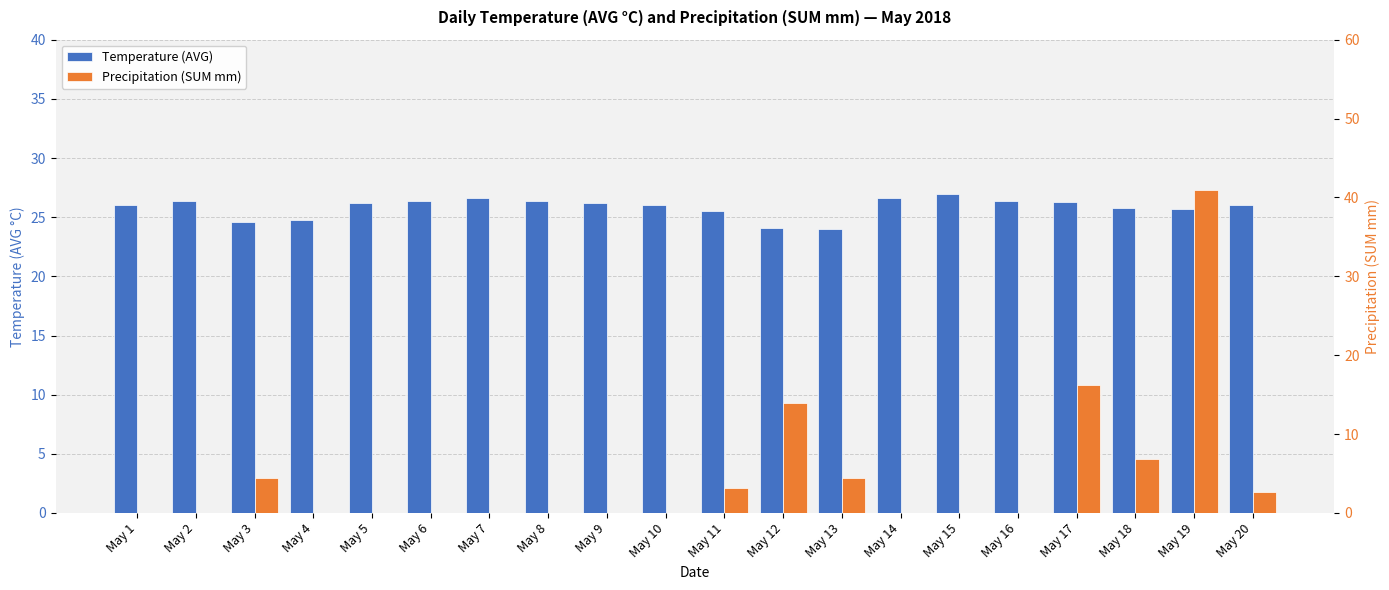

Which category has the highest value in the Temperature (AVG) series?

May 15